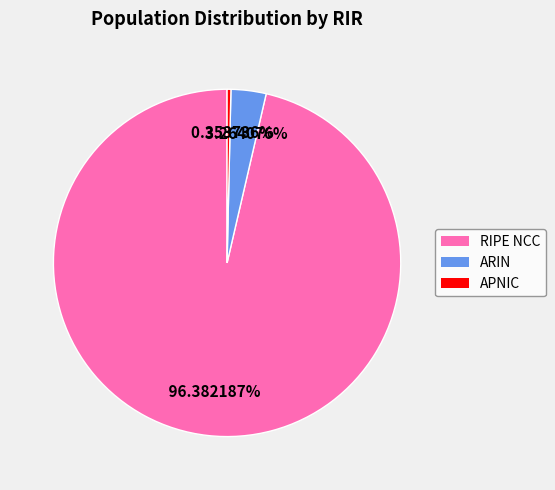

Is the sum of APNIC and RIPE NCC greater than half?

Yes